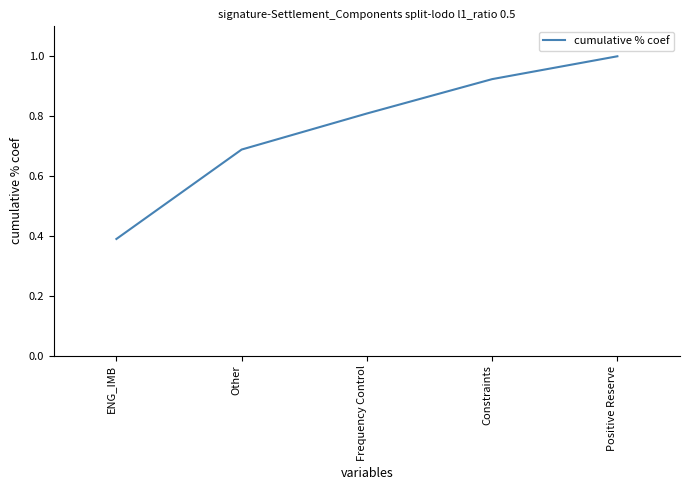

Rank the categories by value from lowest to highest.

ENG_IMB, Other, Frequency Control, Constraints, Positive Reserve